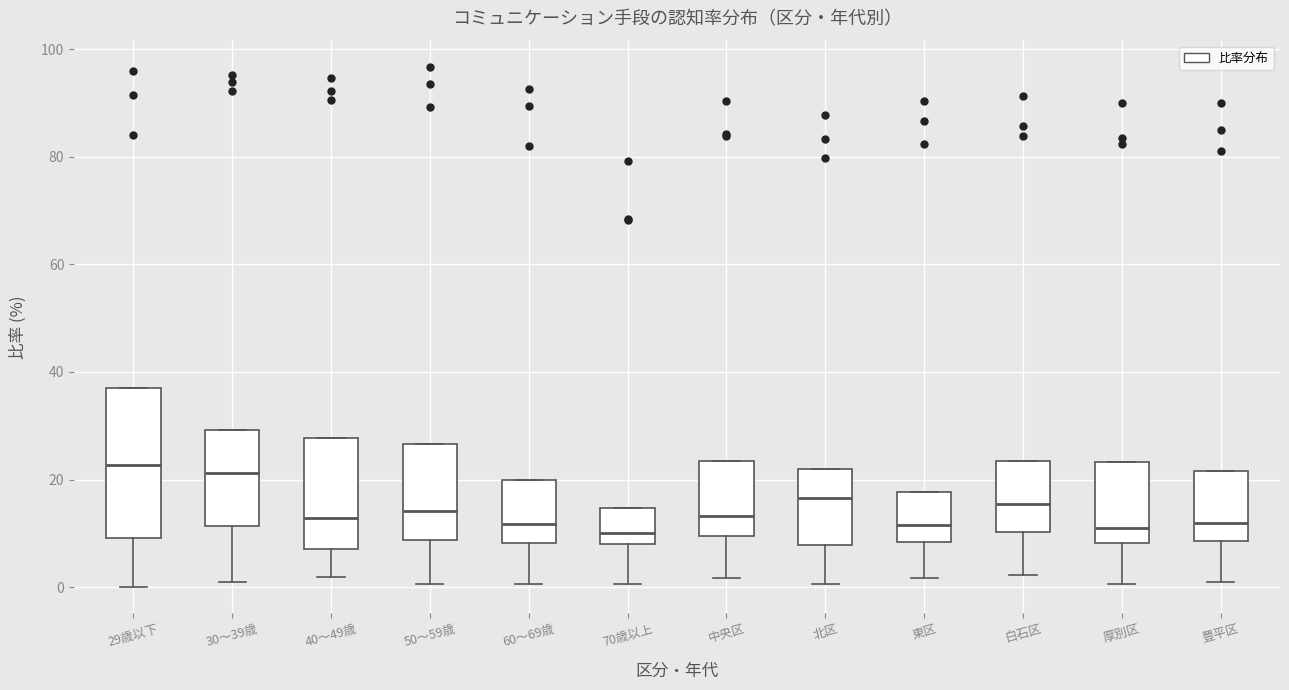

Reading left to right, read every box against the y-axis: the position of its median line, the range the box covers, and the ends of its whiskers. The values are not printed on the chart, so give them approximately, as read against the axis.

29歳以下: median 22, box 10 to 36, whiskers 0 to 36
30～39歳: median 22, box 12 to 30, whiskers 0 to 30
40～49歳: median 12, box 8 to 28, whiskers 2 to 28
50～59歳: median 14, box 8 to 26, whiskers 0 to 26
60～69歳: median 12, box 8 to 20, whiskers 0 to 20
70歳以上: median 10, box 8 to 14, whiskers 0 to 14
中央区: median 14, box 10 to 24, whiskers 2 to 24
北区: median 16, box 8 to 22, whiskers 0 to 22
東区: median 12, box 8 to 18, whiskers 2 to 18
白石区: median 16, box 10 to 24, whiskers 2 to 24
厚別区: median 12, box 8 to 24, whiskers 0 to 24
豊平区: median 12, box 8 to 22, whiskers 2 to 22